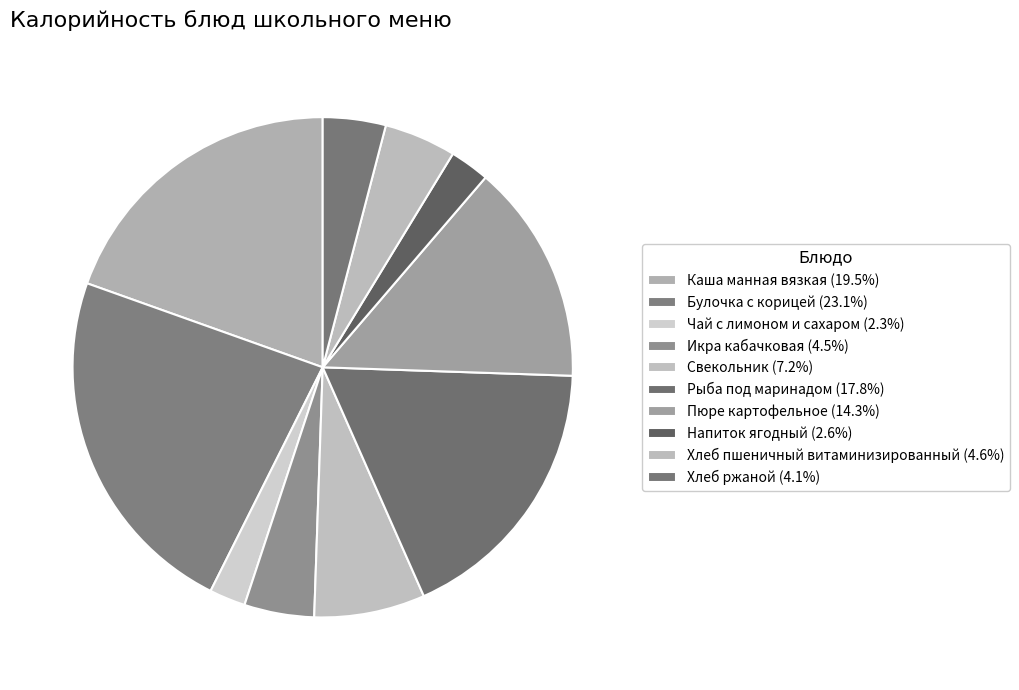

Is the sum of Пюре картофельное and Рыба под маринадом greater than half?

No